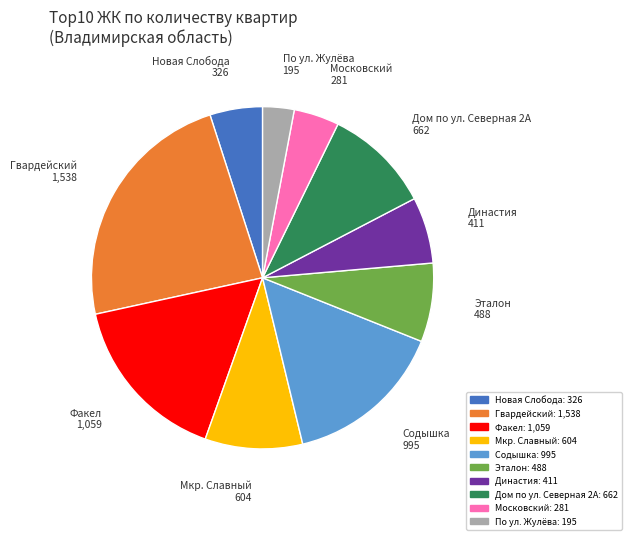

How many segments does this pie chart have?

10